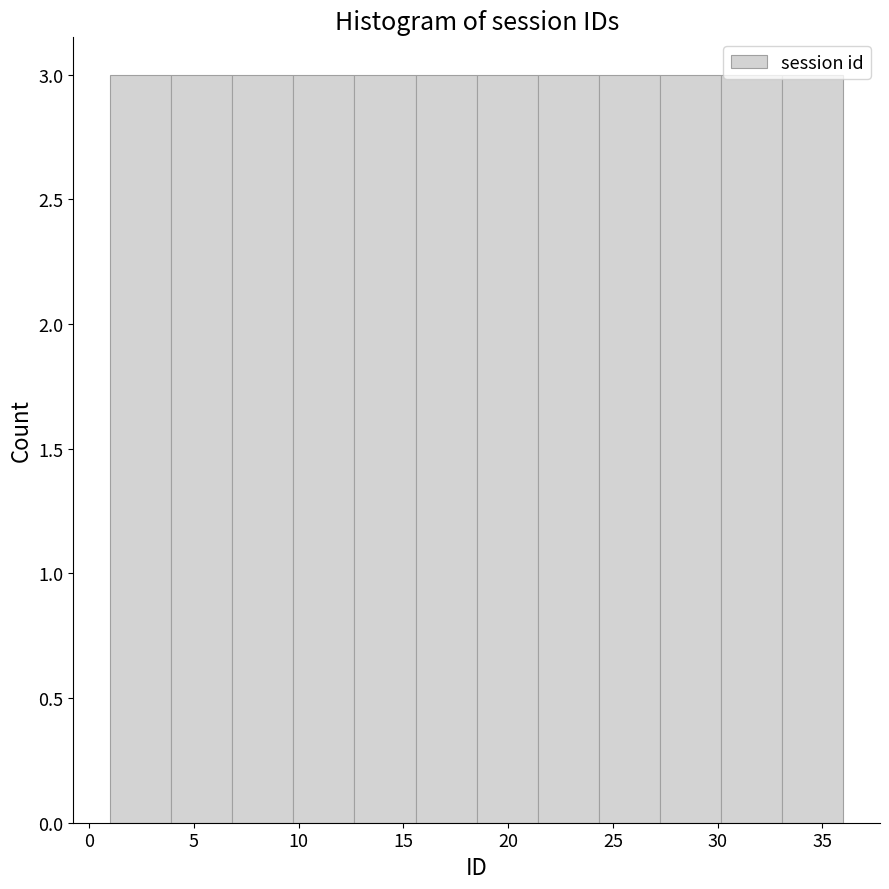

How tall is the bar that spans 33.0 to 36.0 on the x-axis? Neither the bar edges nor the heights are printed on the chart, so give them approximately, as read against the axes.

3